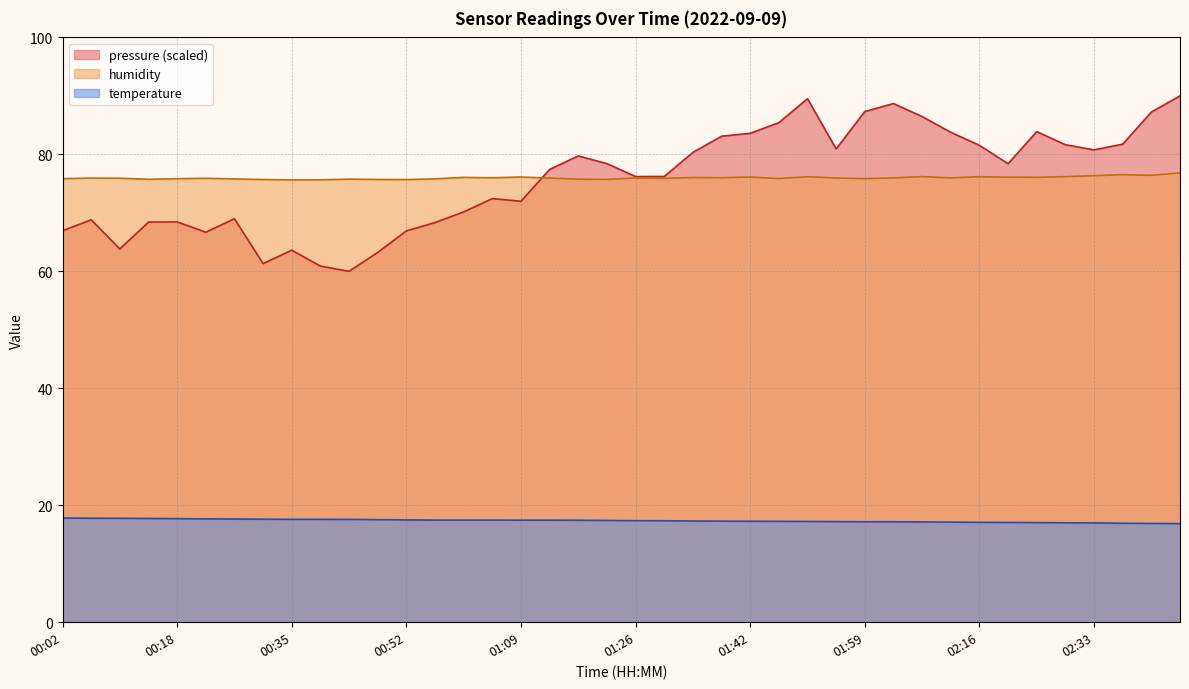

Read the temperature value at 02:37.

16.9